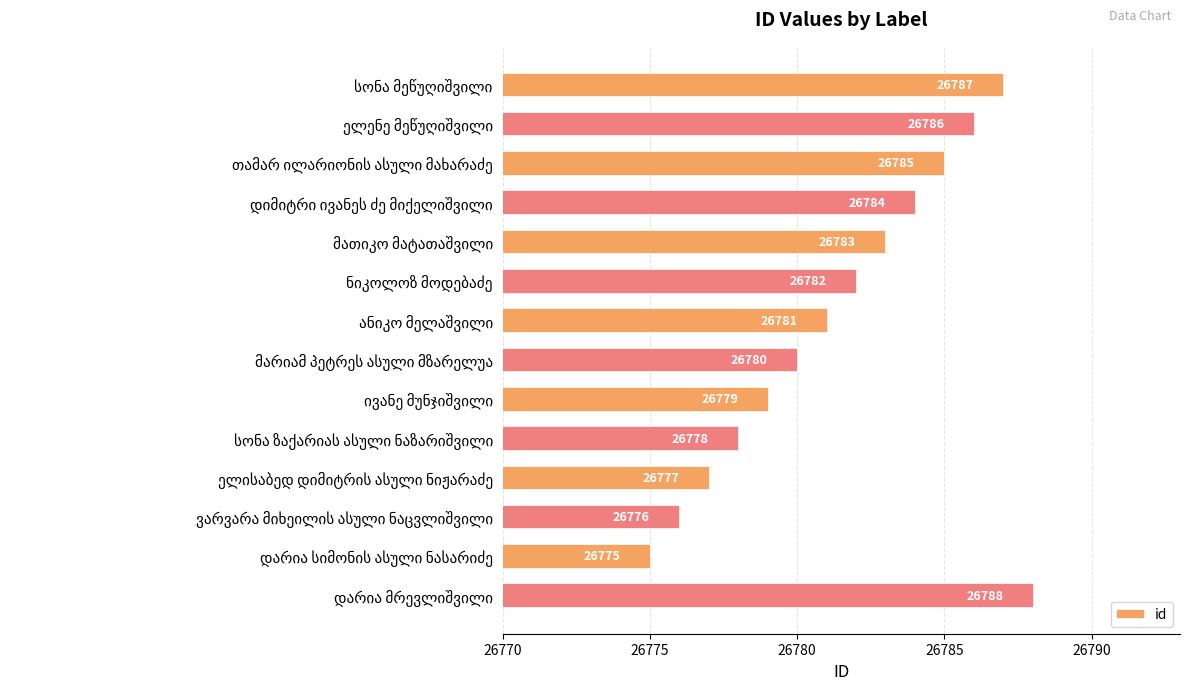

What is the value of the 1st bar from the top?

26787